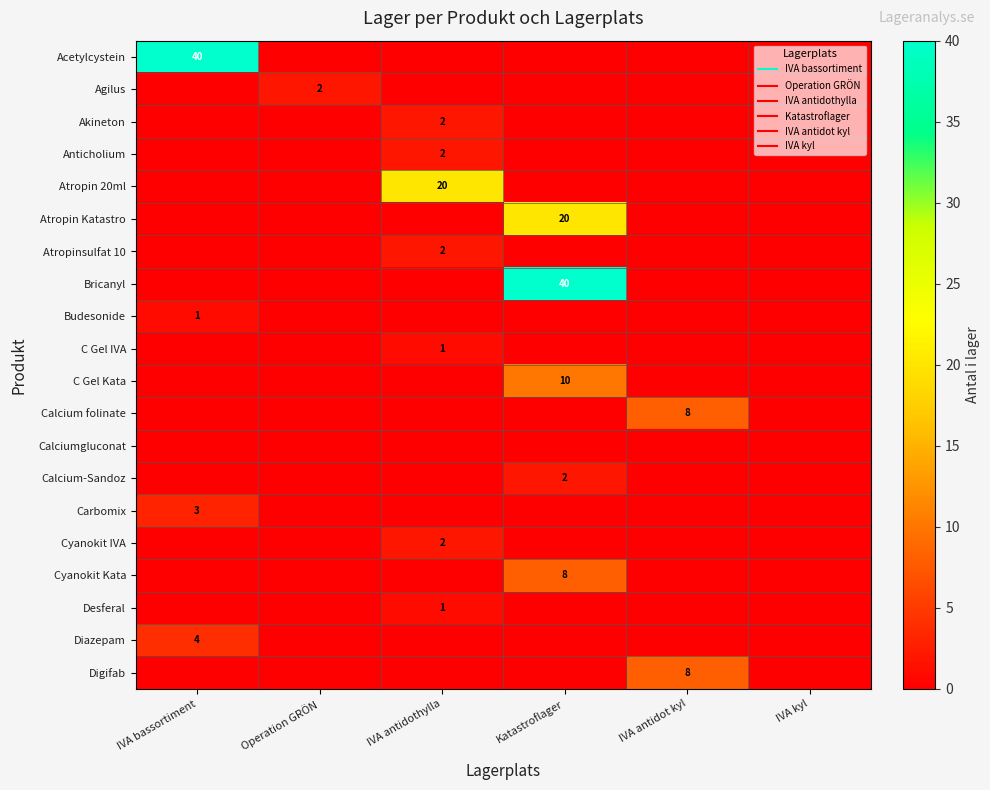

At which label does Digifab reach its minimum?

IVA bassortiment